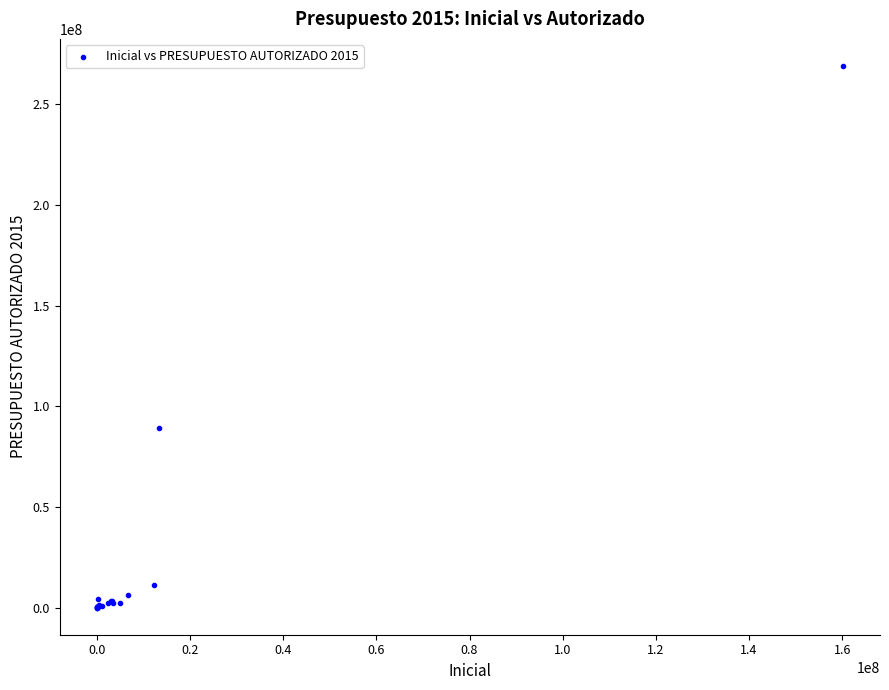

What Y value in the scatter plot is closest to 134506740?

89372181.1